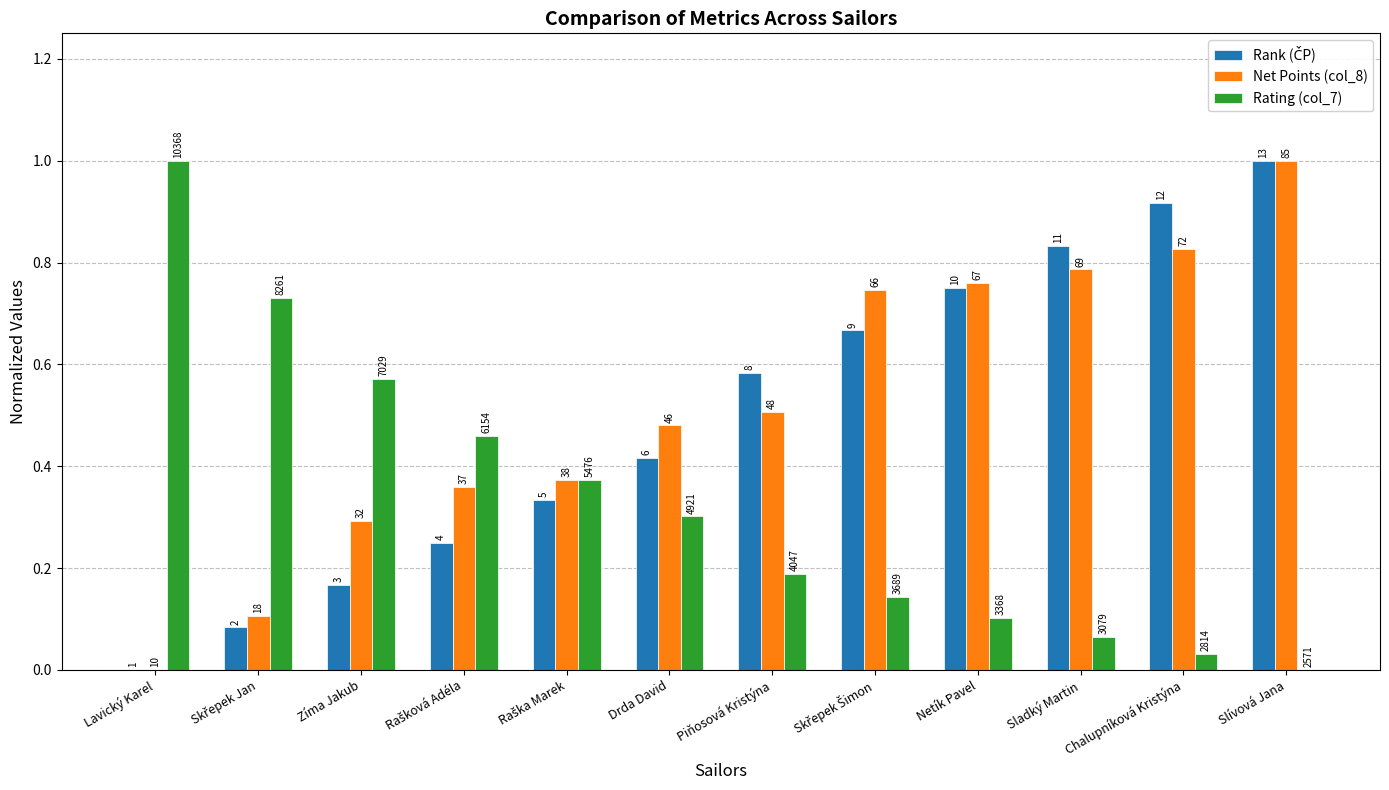

What is the difference between the Rating (col_7) values at Skřepek Jan and Lavický Karel?

0.3